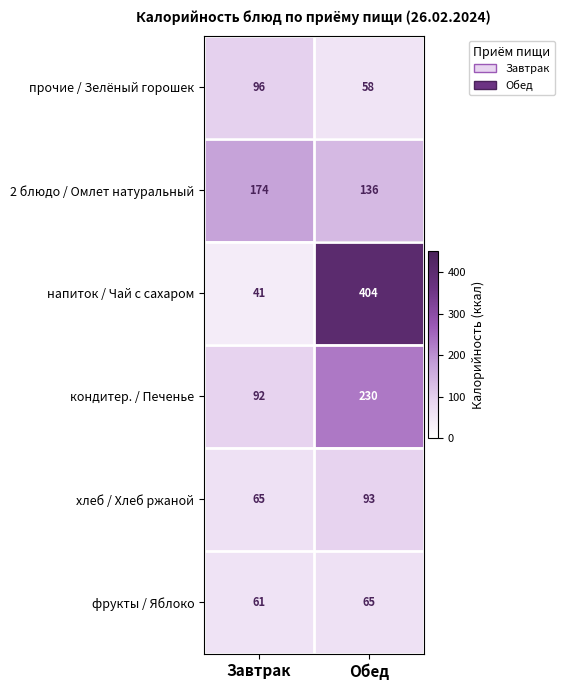

Which series has the largest range (max minus min)?

напиток / Чай с сахаром